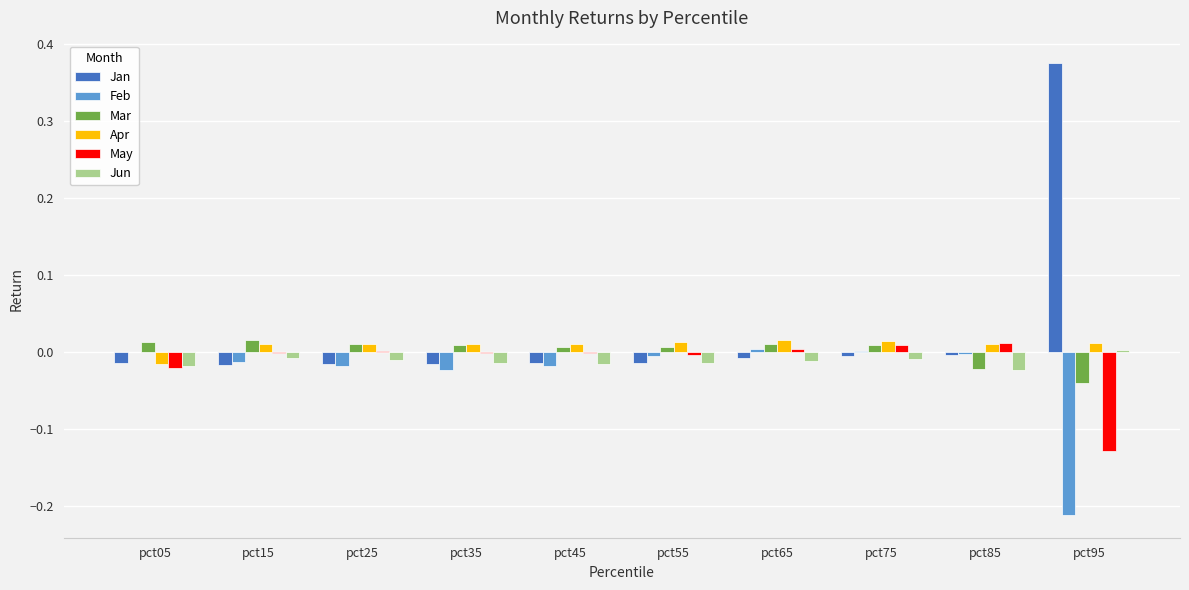

Is it true that Jan equals -0.0 at pct75?

True